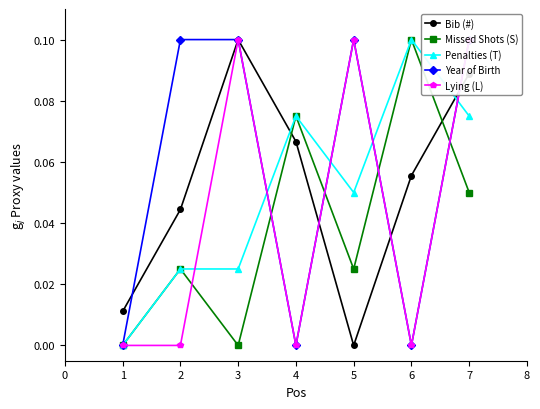

List the labels in order of Bib (#) value, largest first.

3, 7, 4, 6, 2, 1, 5